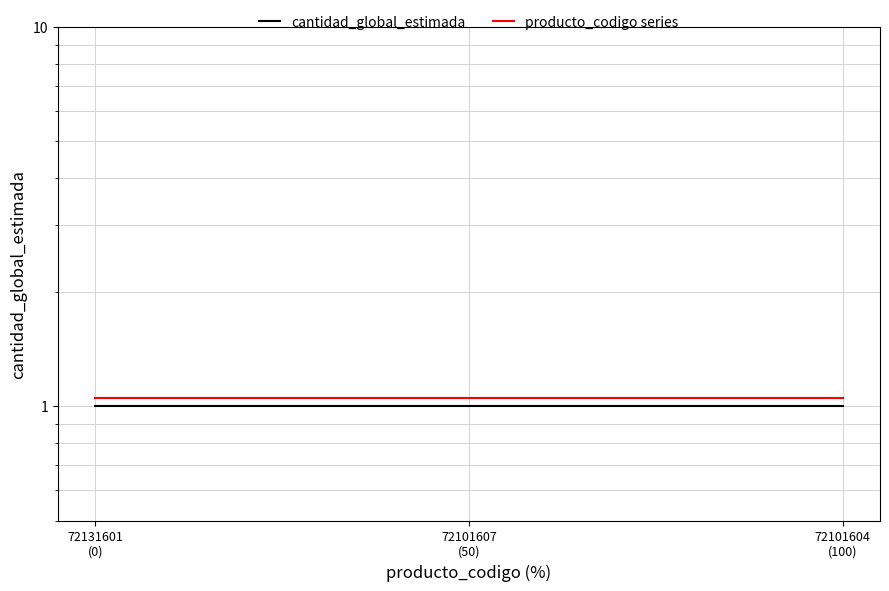

Which series has the largest range (max minus min)?

cantidad_global_estimada